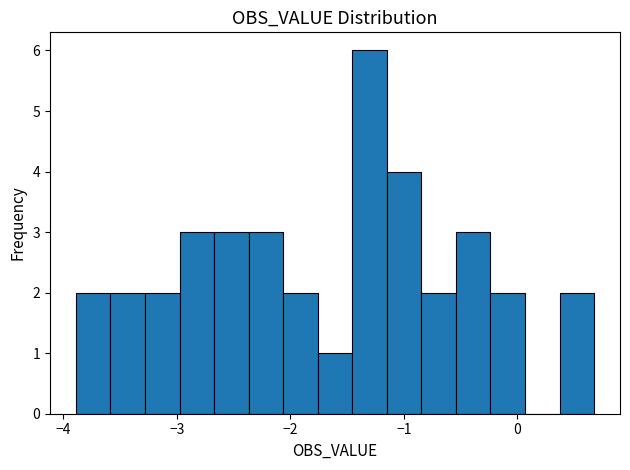

Read against the x-axis, roughly where is the centre of the tallest bar?

-1.3